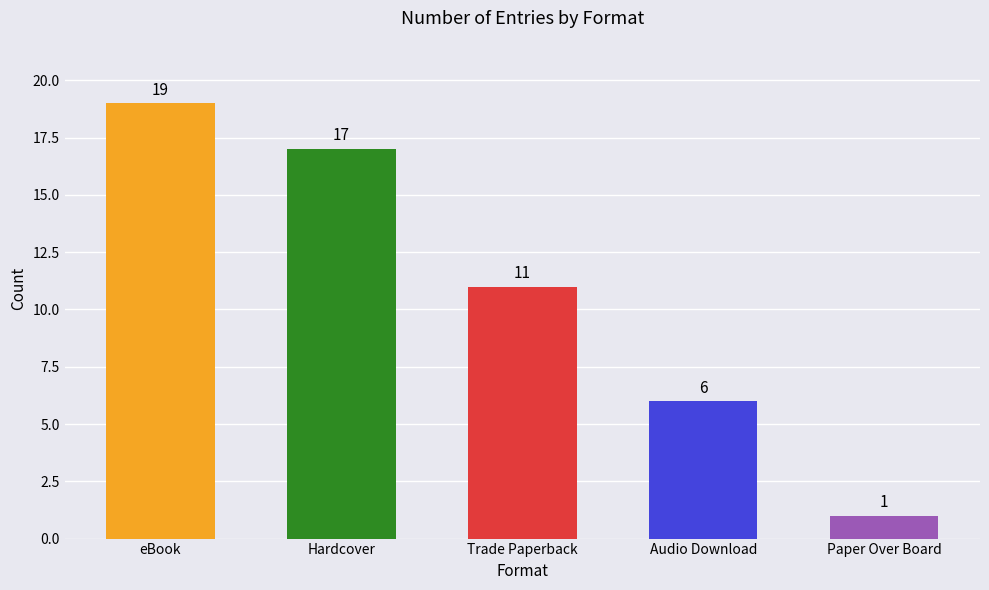

At which category does the chart reach its minimum across all series?

Paper Over Board